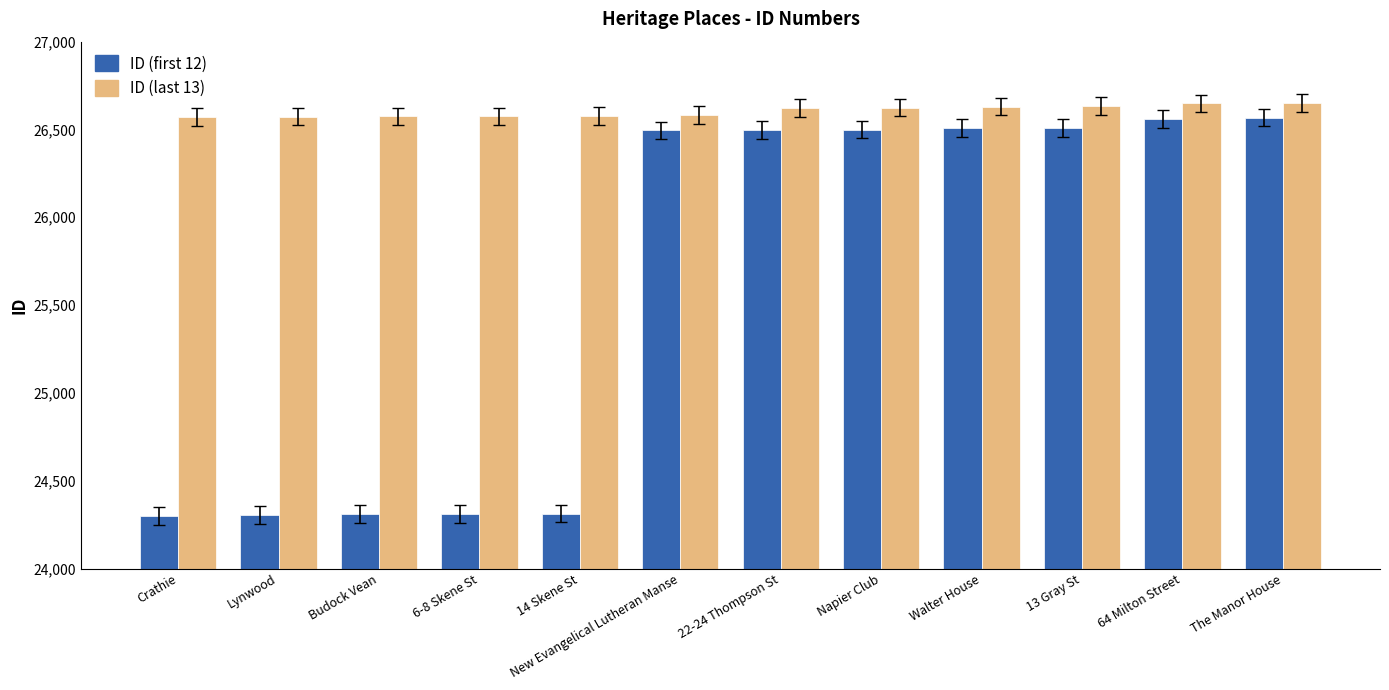

At Walter House, list the series in order from smallest to largest.

ID (first 12), ID (last 13)